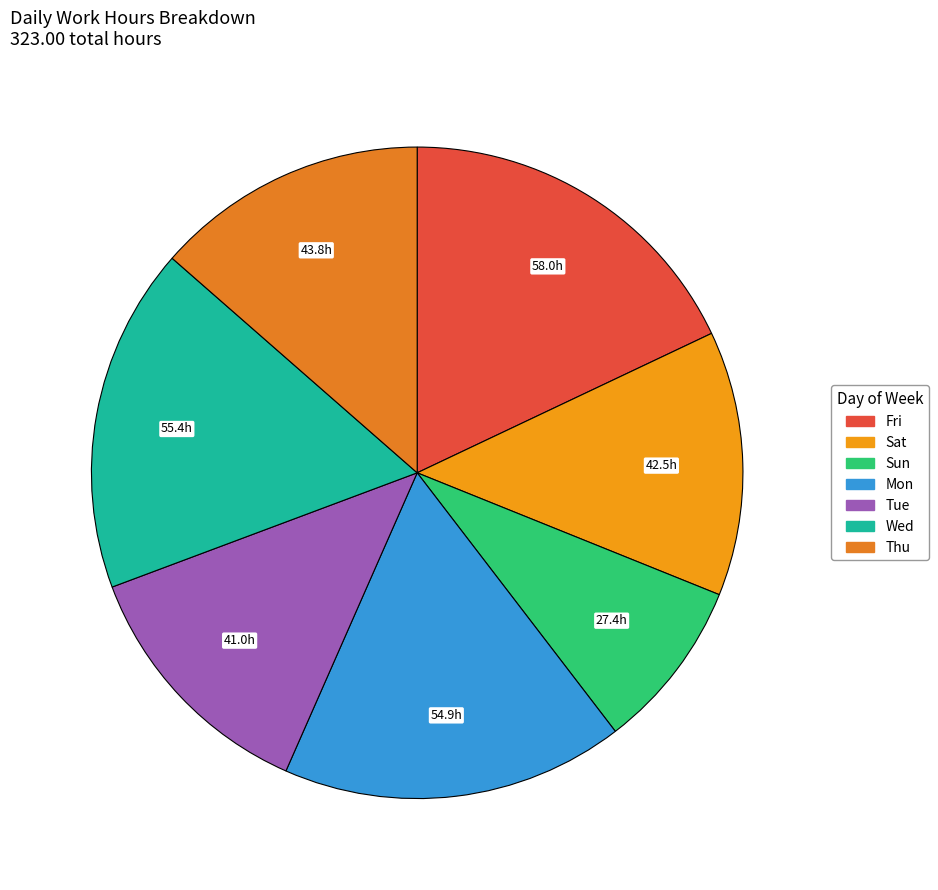

Is there any slice that represents more than half of the pie?

No